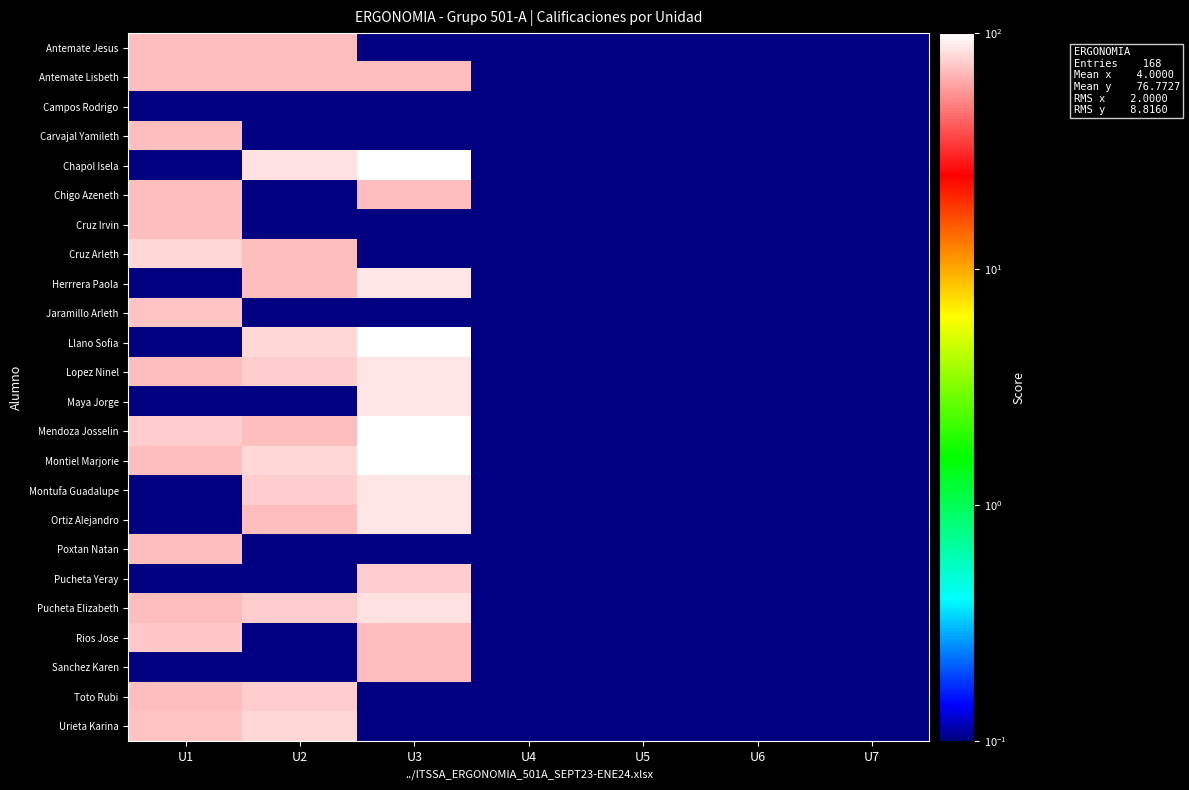

Reading left to right, transcribe all the data shown in this chart.

Antemate Jesus: U1=70.0	U2=70.0	U3=0.1	U4=0.1	U5=0.1	U6=0.1	U7=0.1
Antemate Lisbeth: U1=70.0	U2=70.0	U3=70.0	U4=0.1	U5=0.1	U6=0.1	U7=0.1
Campos Rodrigo: U1=0.1	U2=0.1	U3=0.1	U4=0.1	U5=0.1	U6=0.1	U7=0.1
Carvajal Yamileth: U1=70.0	U2=0.1	U3=0.1	U4=0.1	U5=0.1	U6=0.1	U7=0.1
Chapol Isela: U1=0.1	U2=85.0	U3=98.0	U4=0.1	U5=0.1	U6=0.1	U7=0.1
Chigo Azeneth: U1=70.0	U2=0.1	U3=70.0	U4=0.1	U5=0.1	U6=0.1	U7=0.1
Cruz Irvin: U1=70.0	U2=0.1	U3=0.1	U4=0.1	U5=0.1	U6=0.1	U7=0.1
Cruz Arleth: U1=80.0	U2=70.0	U3=0.1	U4=0.1	U5=0.1	U6=0.1	U7=0.1
Herrrera Paola: U1=0.1	U2=70.0	U3=86.0	U4=0.1	U5=0.1	U6=0.1	U7=0.1
Jaramillo Arleth: U1=71.0	U2=0.1	U3=0.1	U4=0.1	U5=0.1	U6=0.1	U7=0.1
Llano Sofia: U1=0.1	U2=80.0	U3=98.0	U4=0.1	U5=0.1	U6=0.1	U7=0.1
Lopez Ninel: U1=70.0	U2=75.0	U3=86.0	U4=0.1	U5=0.1	U6=0.1	U7=0.1
Maya Jorge: U1=0.1	U2=0.1	U3=86.0	U4=0.1	U5=0.1	U6=0.1	U7=0.1
Mendoza Josselin: U1=76.0	U2=70.0	U3=98.0	U4=0.1	U5=0.1	U6=0.1	U7=0.1
Montiel Marjorie: U1=70.0	U2=80.0	U3=98.0	U4=0.1	U5=0.1	U6=0.1	U7=0.1
Montufa Guadalupe: U1=0.1	U2=75.0	U3=86.0	U4=0.1	U5=0.1	U6=0.1	U7=0.1
Ortiz Alejandro: U1=0.1	U2=70.0	U3=86.0	U4=0.1	U5=0.1	U6=0.1	U7=0.1
Poxtan Natan: U1=70.0	U2=0.1	U3=0.1	U4=0.1	U5=0.1	U6=0.1	U7=0.1
Pucheta Yeray: U1=0.1	U2=0.1	U3=75.0	U4=0.1	U5=0.1	U6=0.1	U7=0.1
Pucheta Elizabeth: U1=70.0	U2=75.0	U3=85.0	U4=0.1	U5=0.1	U6=0.1	U7=0.1
Rios Jose: U1=73.0	U2=0.1	U3=70.0	U4=0.1	U5=0.1	U6=0.1	U7=0.1
Sanchez Karen: U1=0.1	U2=0.1	U3=70.0	U4=0.1	U5=0.1	U6=0.1	U7=0.1
Toto Rubi: U1=70.0	U2=75.0	U3=0.1	U4=0.1	U5=0.1	U6=0.1	U7=0.1
Urieta Karina: U1=71.0	U2=80.0	U3=0.1	U4=0.1	U5=0.1	U6=0.1	U7=0.1